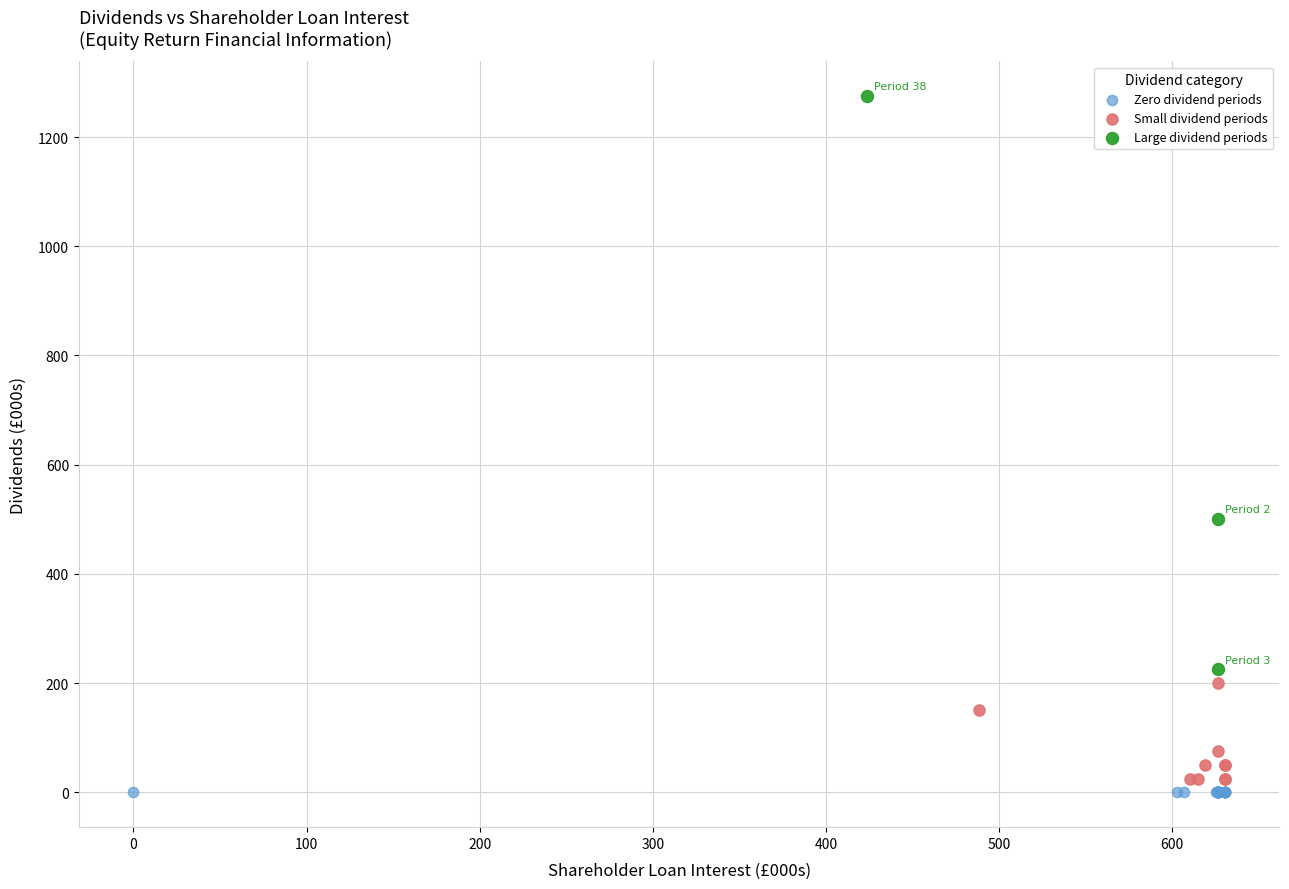

Which series contains the lowest Y value?

Zero dividend periods